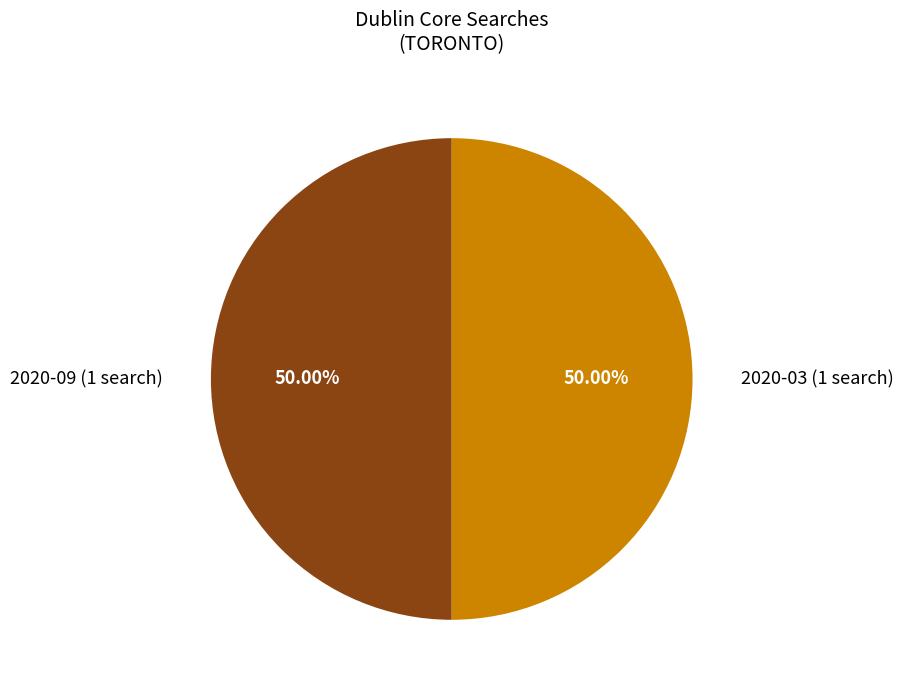

Combined, do 2020-09 (1 search) and 2020-03 (1 search) account for over 50%?

Yes